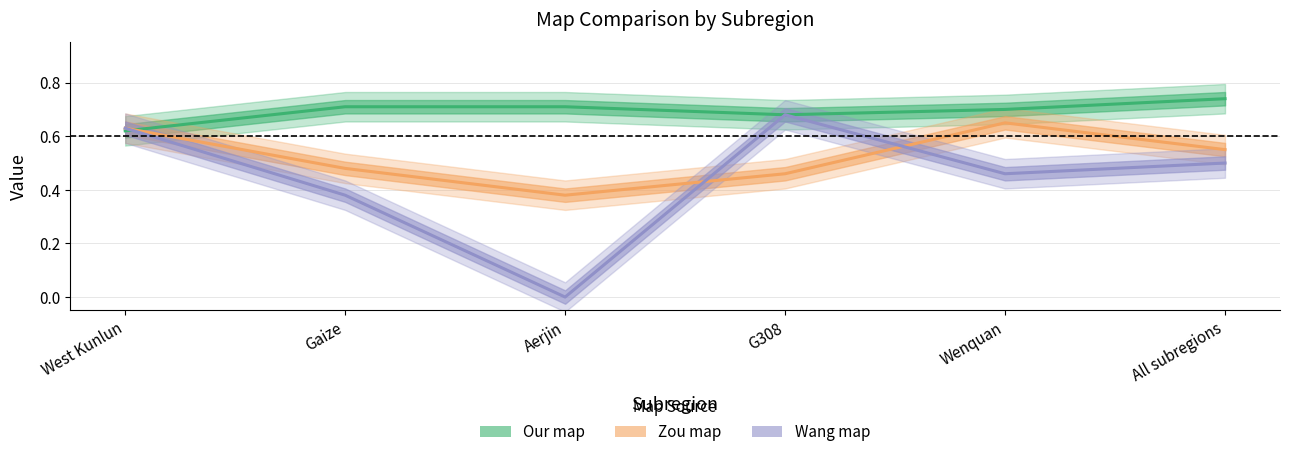

What position from the right is G308?

3